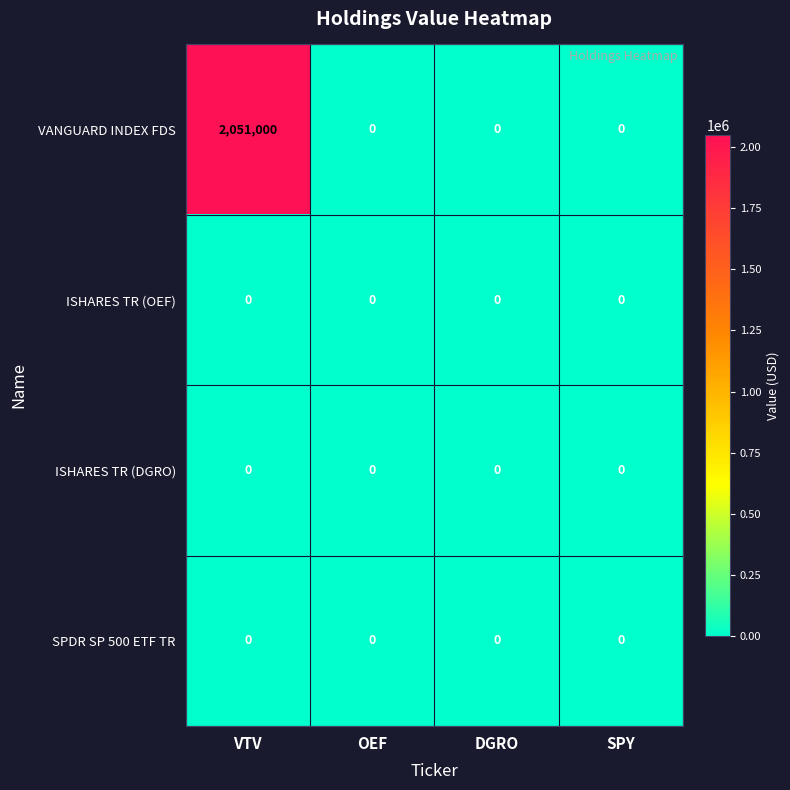

Count the number of categories in the chart.

4